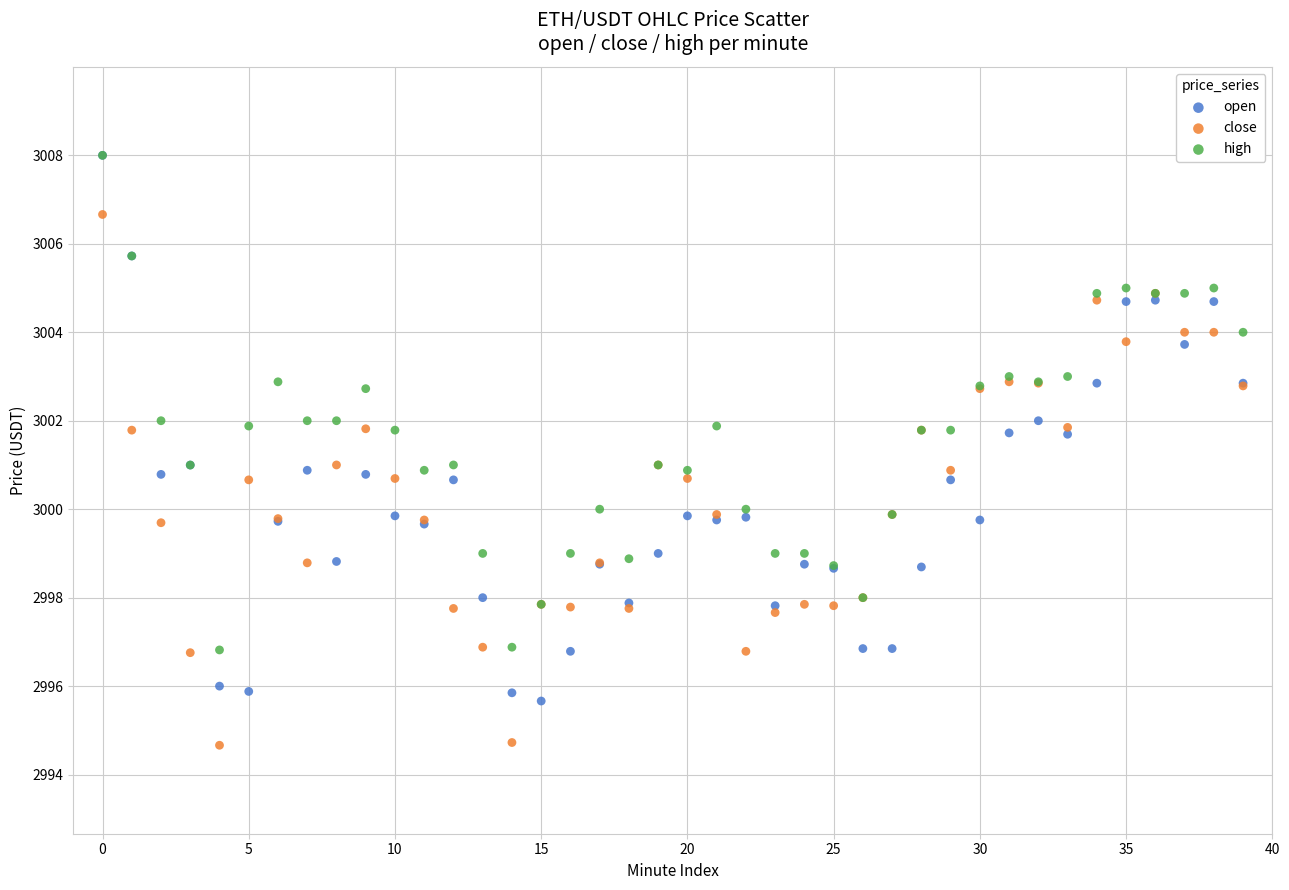

What are all the series names shown in the legend?

open, close, high